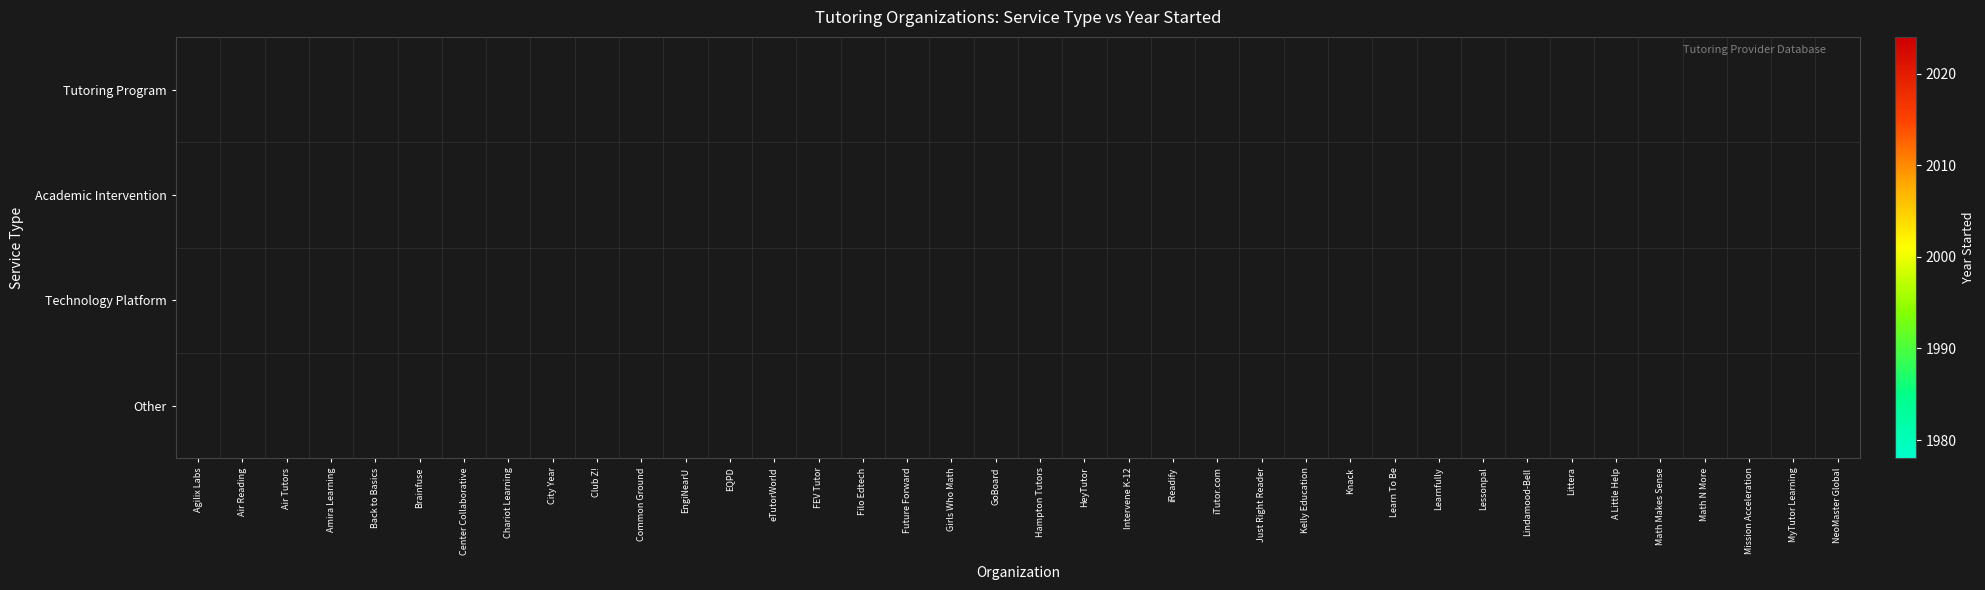

Which has a higher value, Air Tutors or EngiNearU?

EngiNearU